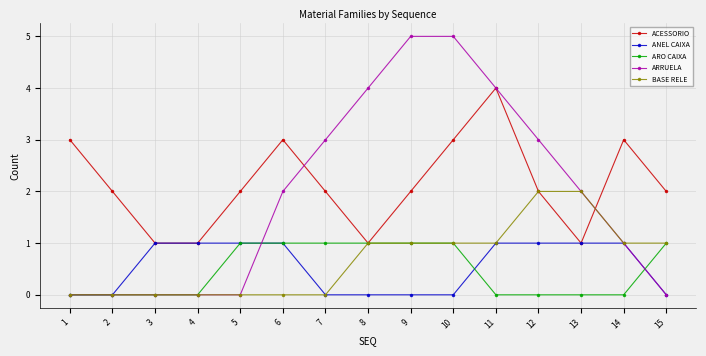

What value does the ARO CAIXA series have at 9?

1